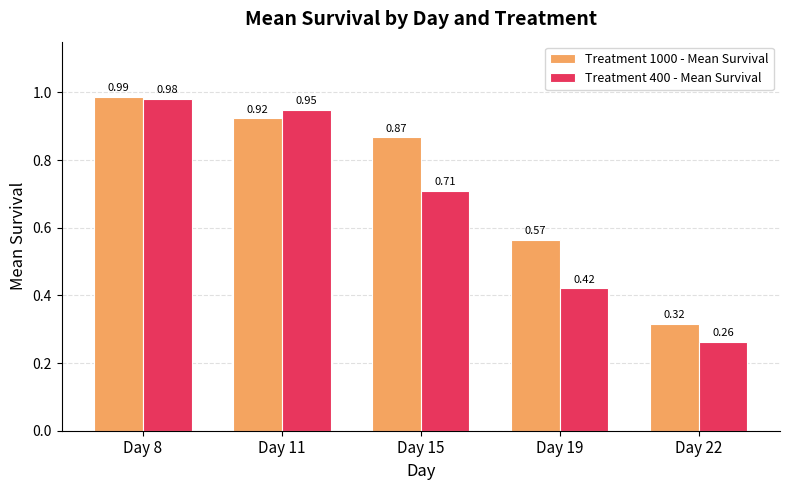

What is the sum of all Treatment 400 - Mean Survival values?

3.3